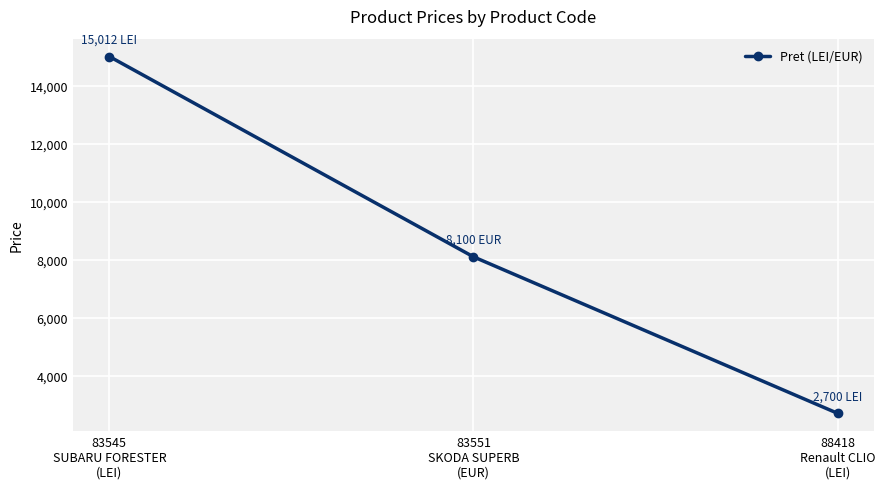

What is the sum of the values at 83545
SUBARU FORESTER
(LEI) and 83551
SKODA SUPERB
(EUR)?

23112